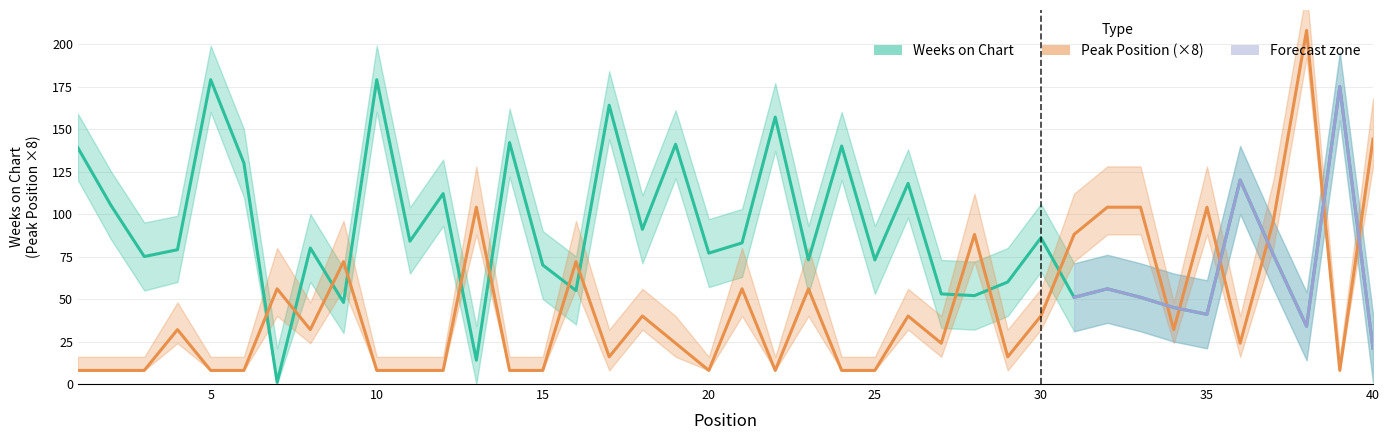

What is the difference between the second highest and second lowest values in the Weeks on Chart series?

165